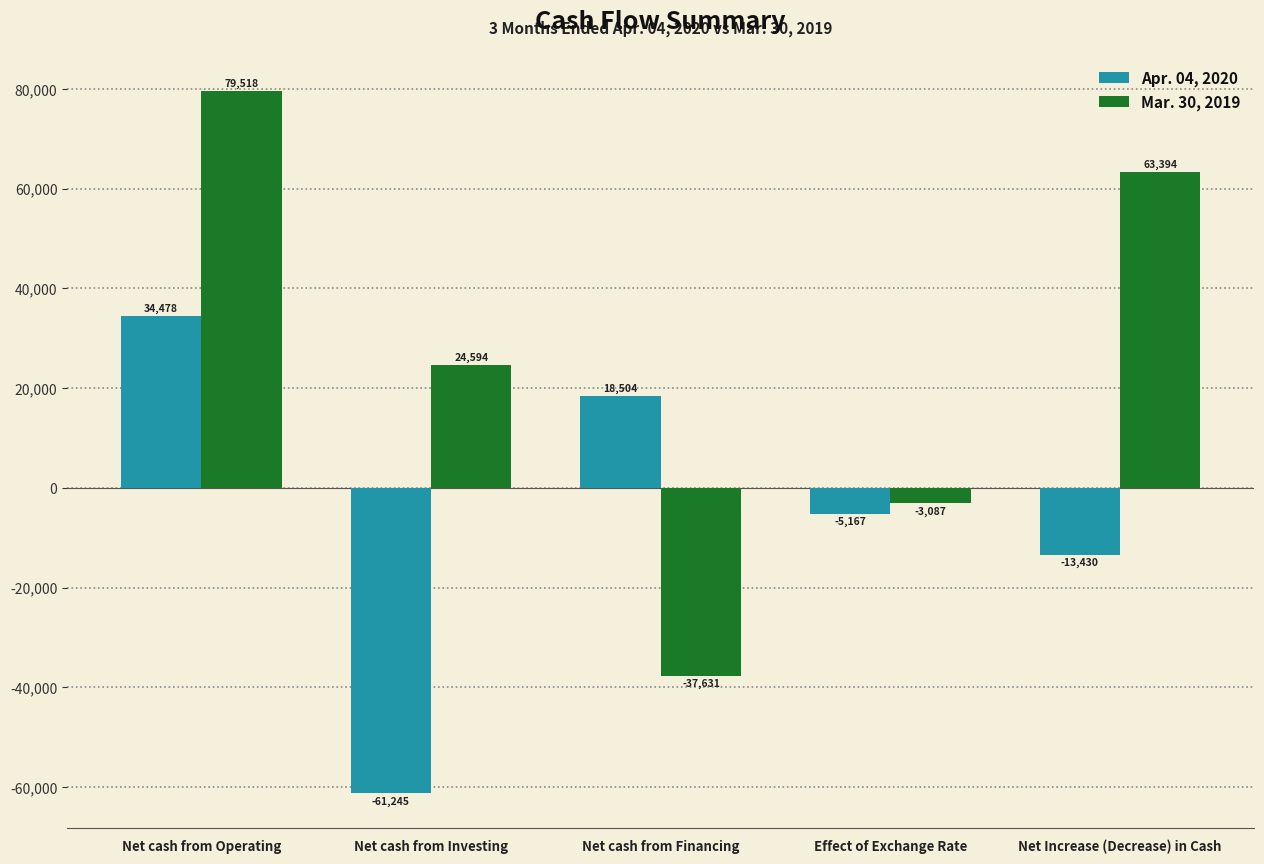

At which category is the sum across all series the highest?

Net cash from Operating